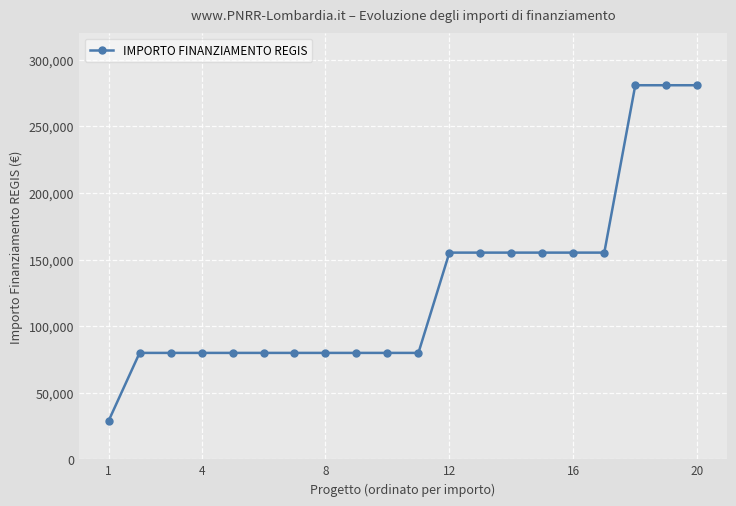

What is the smallest value displayed?

28902